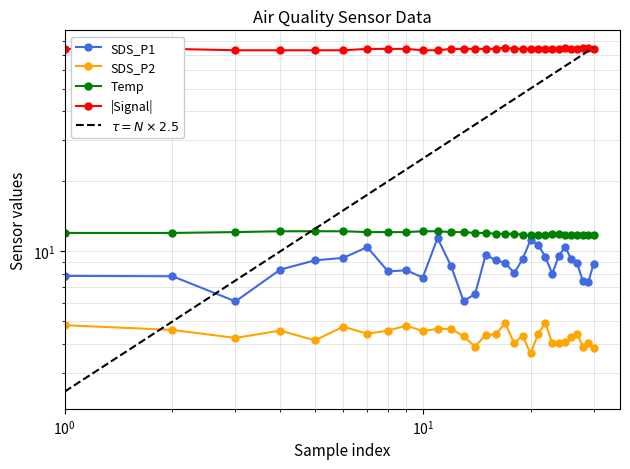

How many categories are shown in the chart?

30